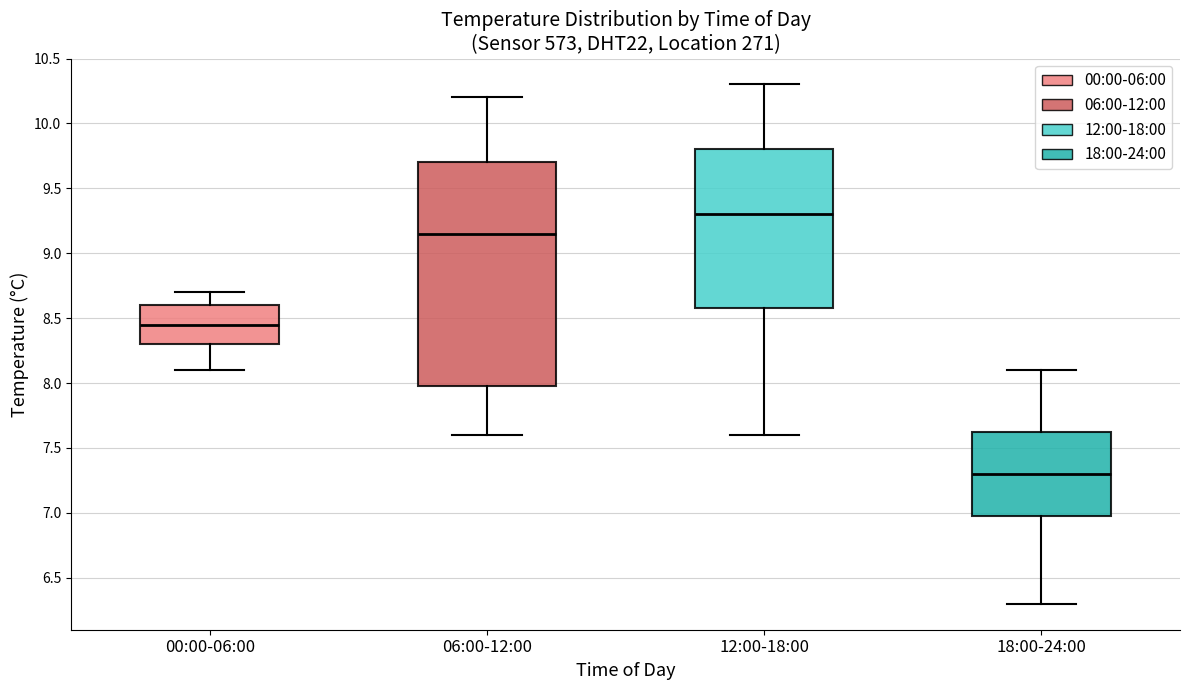

Reading left to right, transcribe this box plot: for each box, give where its median line is, the range the box spans, and where its two whiskers end, as read against the y-axis. The values are not printed on the chart, so give them approximately, as read against the axis.

00:00-06:00: median 8.45, box 8.30 to 8.60, whiskers 8.10 to 8.70
06:00-12:00: median 9.15, box 8.00 to 9.70, whiskers 7.60 to 10.20
12:00-18:00: median 9.30, box 8.60 to 9.80, whiskers 7.60 to 10.30
18:00-24:00: median 7.30, box 7.00 to 7.65, whiskers 6.30 to 8.10